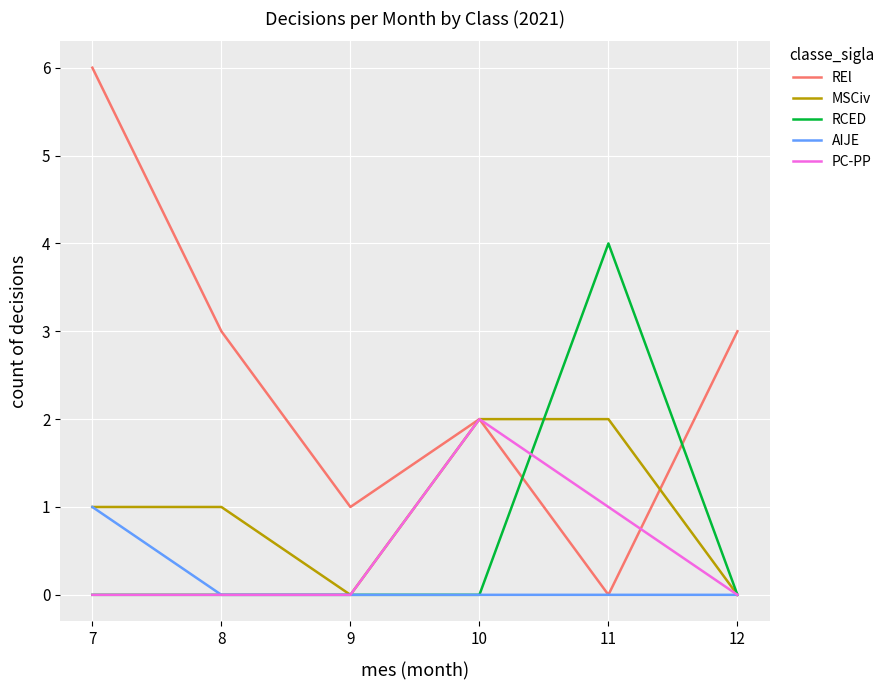

Reading left to right, transcribe all the data shown in this chart.

REl: 7=6	8=3	9=1	10=2	11=0	12=3
MSCiv: 7=1	8=1	9=0	10=2	11=2	12=0
RCED: 7=0	8=0	9=0	10=0	11=4	12=0
AIJE: 7=1	8=0	9=0	10=0	11=0	12=0
PC-PP: 7=0	8=0	9=0	10=2	11=1	12=0